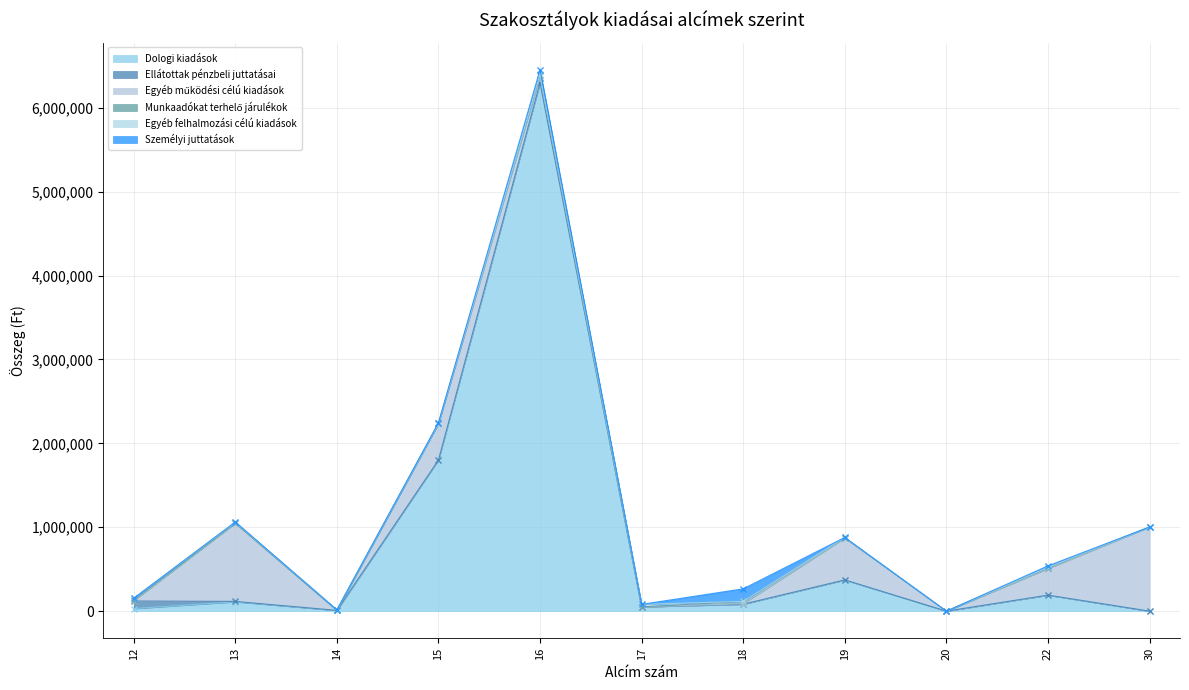

Which category has the highest value across all series?

16